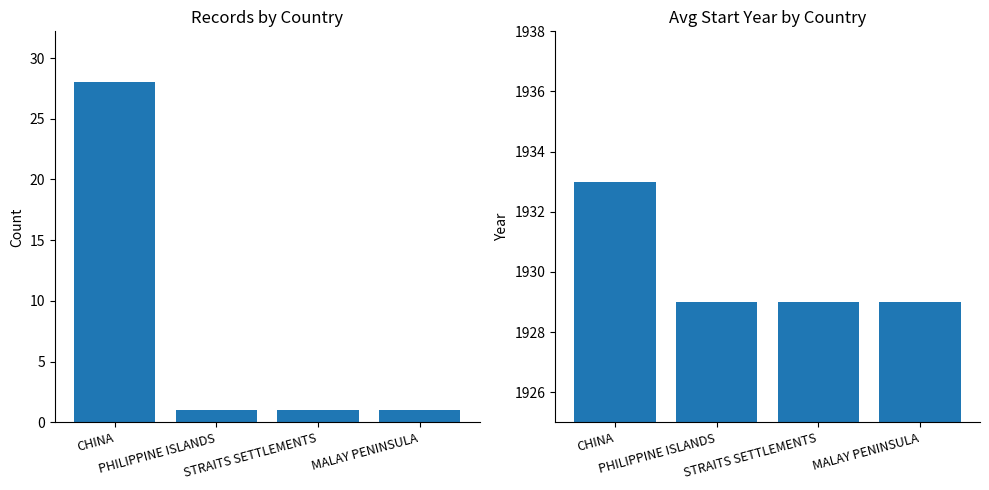

How many Count of Records values are between 1 and 28?

4